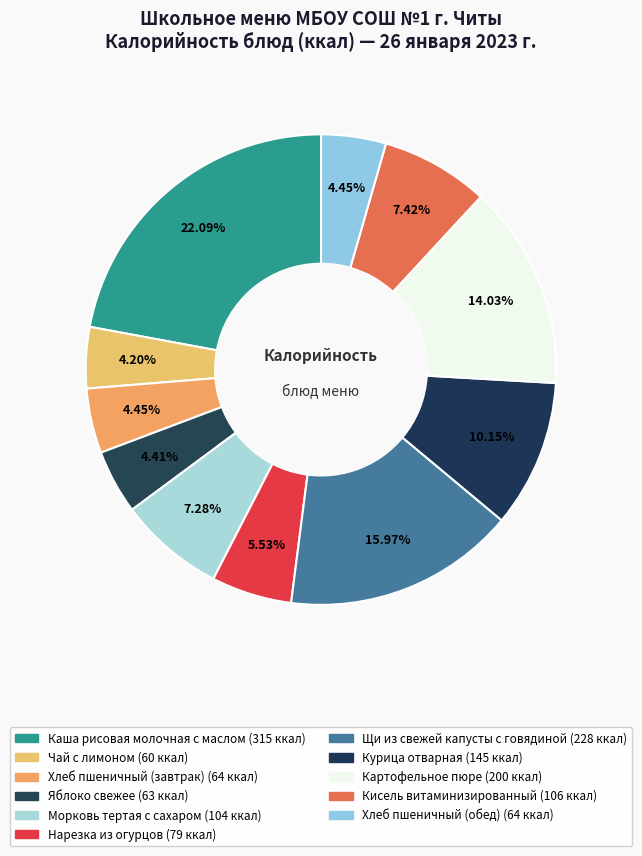

How many segments does this pie chart have?

11